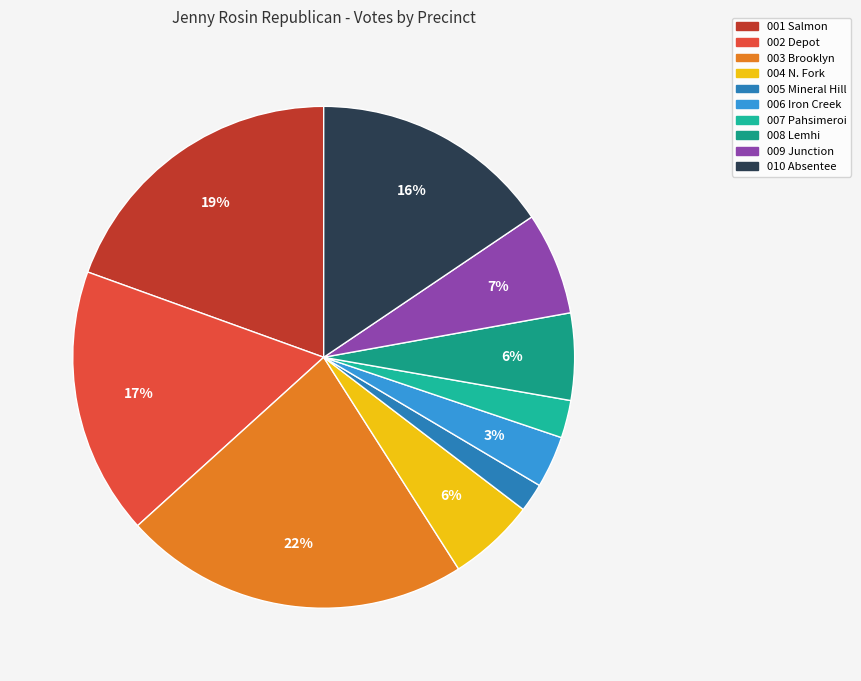

What is the change in value from 001 Salmon to 009 Junction?

-154